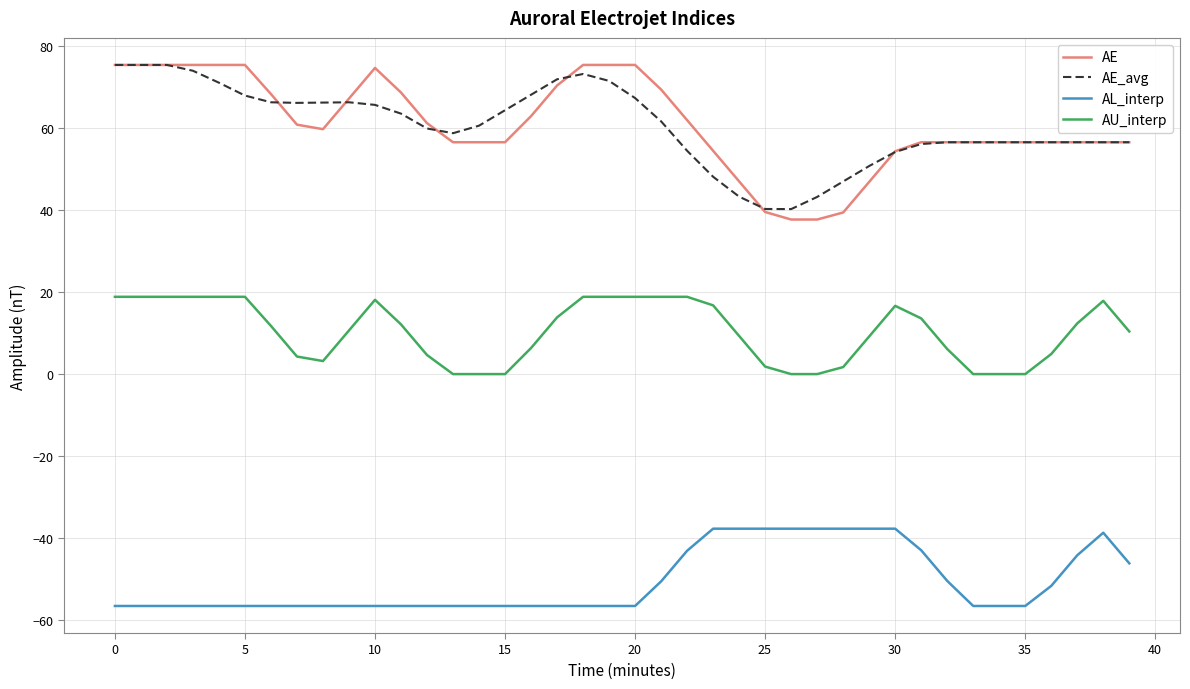

True or false: AE and AU_interp intersect in this chart.

False